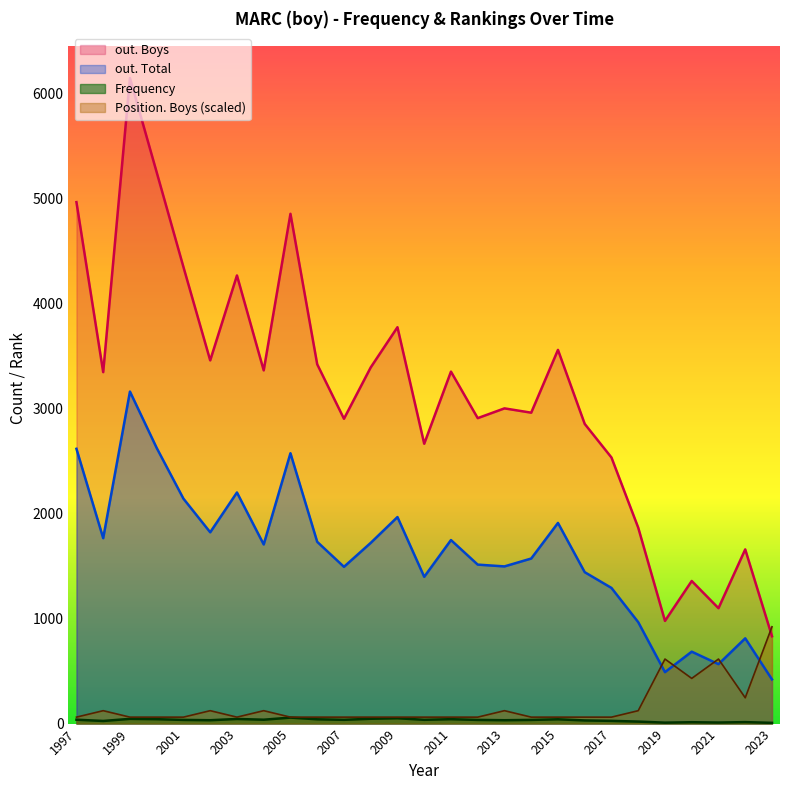

Is the value of out. Boys at 2002 greater than the value of out. Total at 2009?

Yes